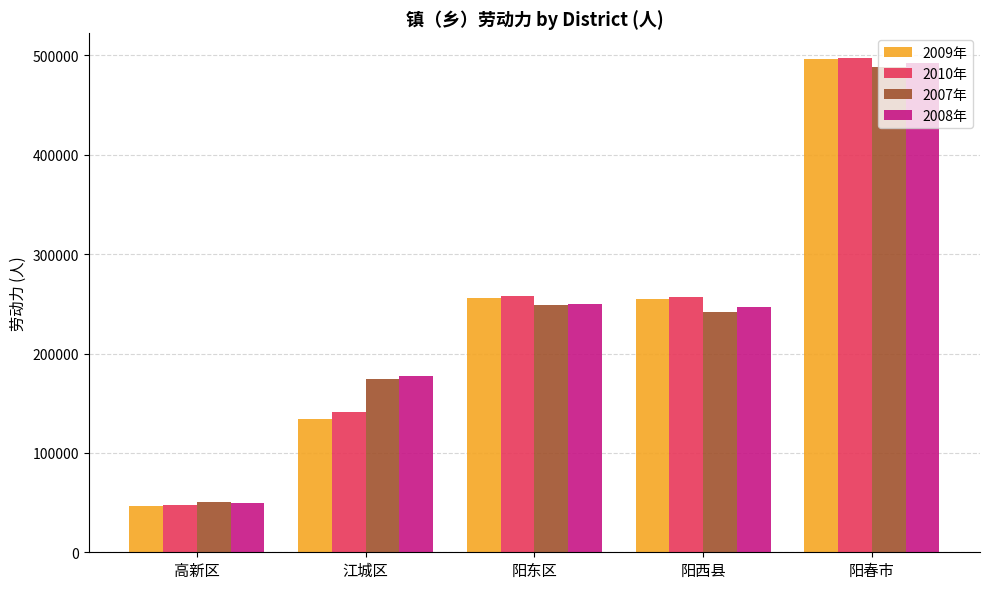

What is the spread (max minus min) of values at 阳春市?

9533